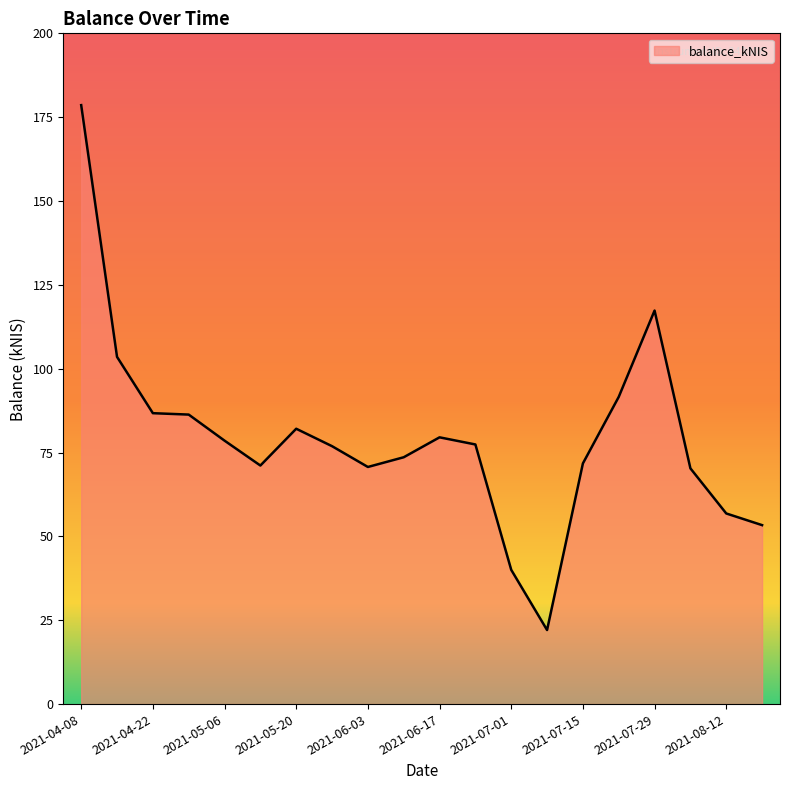

What is the maximum value shown in the chart?

178.6